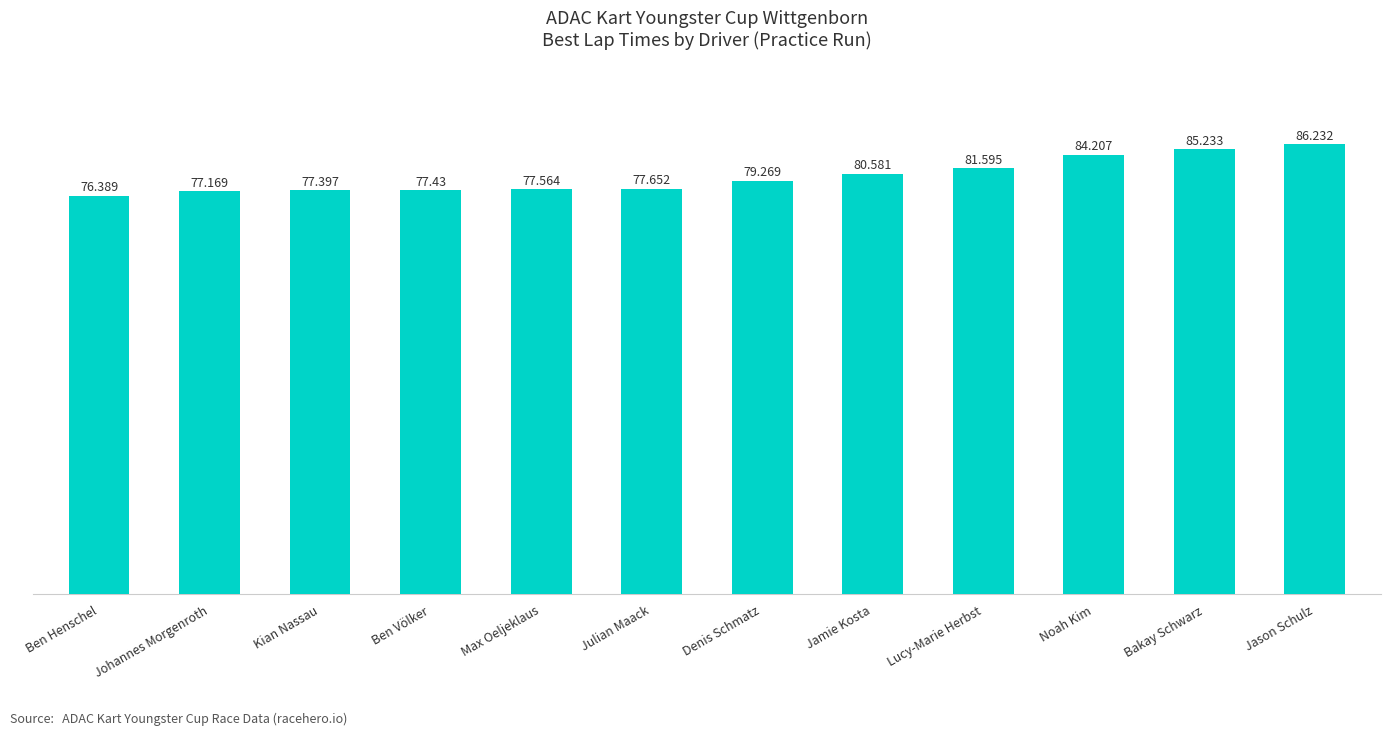

What value does the data have at Julian Maack?

77.7